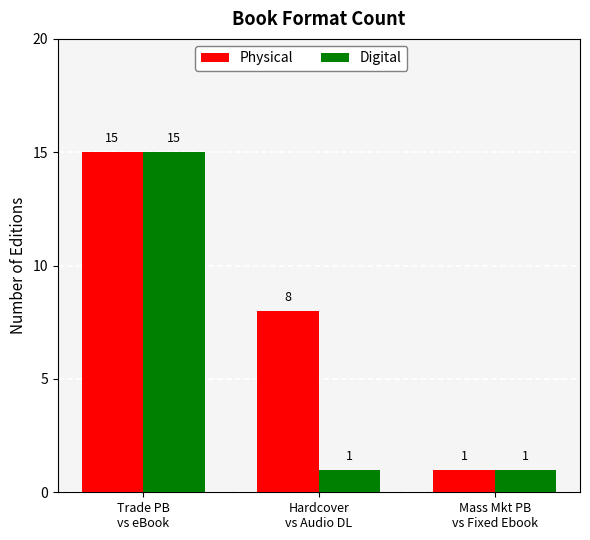

At which category is the sum across all series the highest?

Trade PB
vs eBook